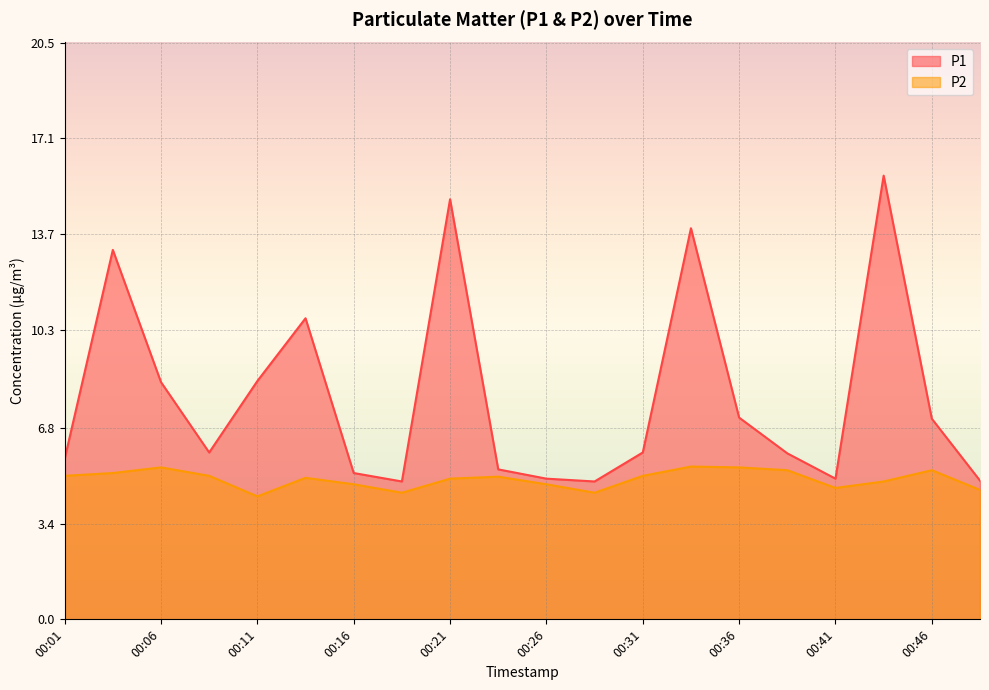

Which series has the largest total across all categories?

P1